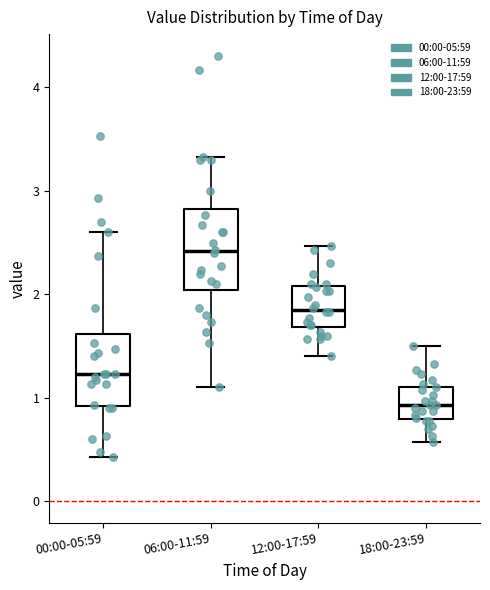

Reading left to right, transcribe this box plot: for each box, give where its median line is, the range the box spans, and where its two whiskers end, as read against the y-axis. The values are not printed on the chart, so give them approximately, as read against the axis.

00:00-05:59: median 1.2, box 0.9 to 1.6, whiskers 0.4 to 2.6
06:00-11:59: median 2.4, box 2.0 to 2.8, whiskers 1.1 to 3.3
12:00-17:59: median 1.9, box 1.7 to 2.1, whiskers 1.4 to 2.5
18:00-23:59: median 0.9, box 0.8 to 1.1, whiskers 0.6 to 1.5